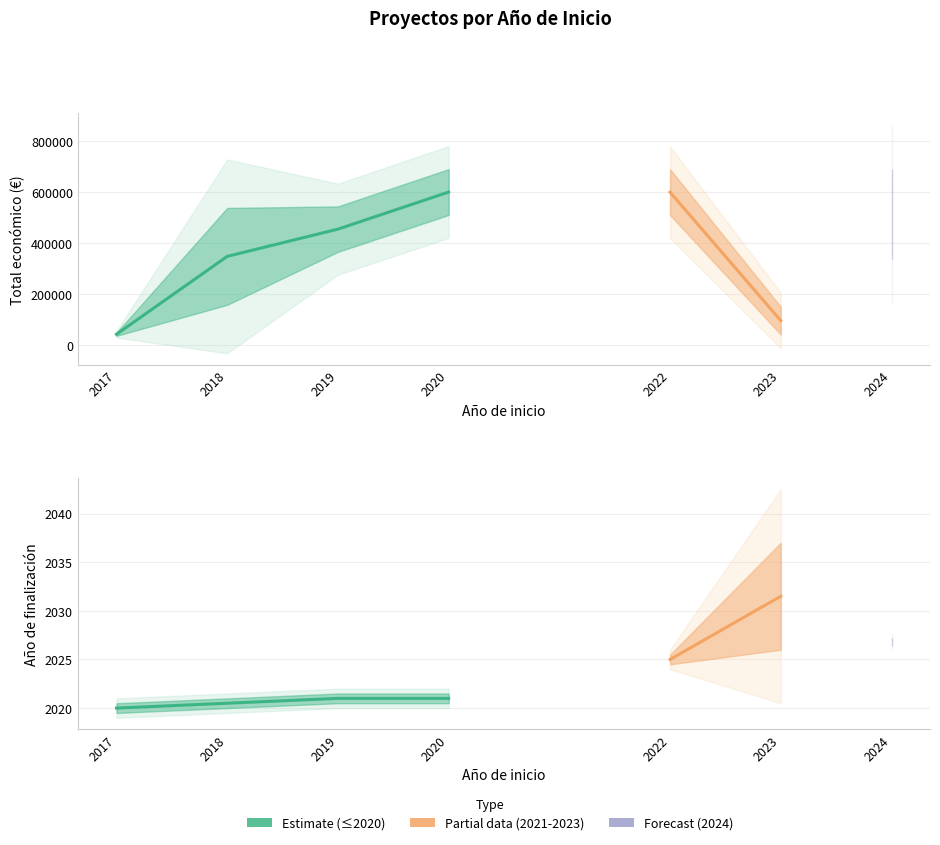

What is the difference between the highest and lowest values at 2019?

363024